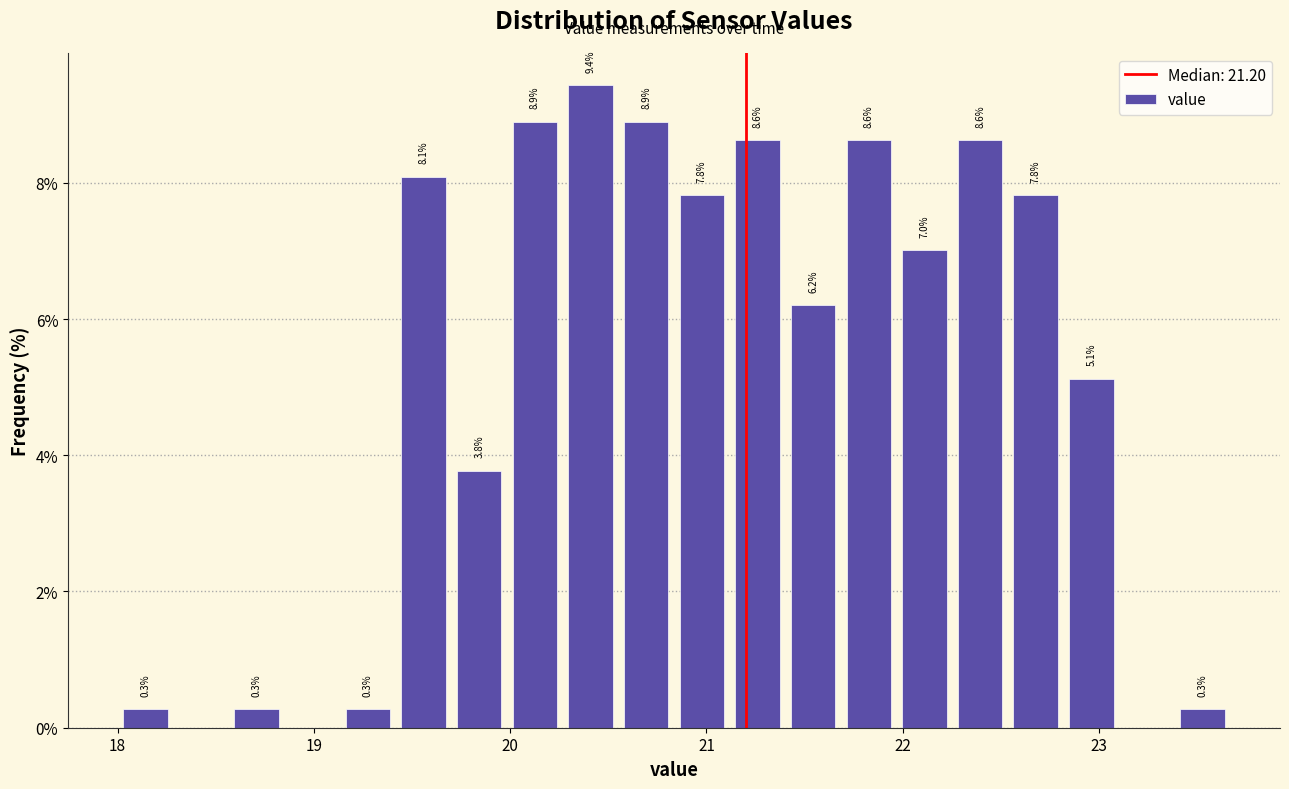

Read against the x-axis, roughly where is the centre of the tallest bar?

20.4